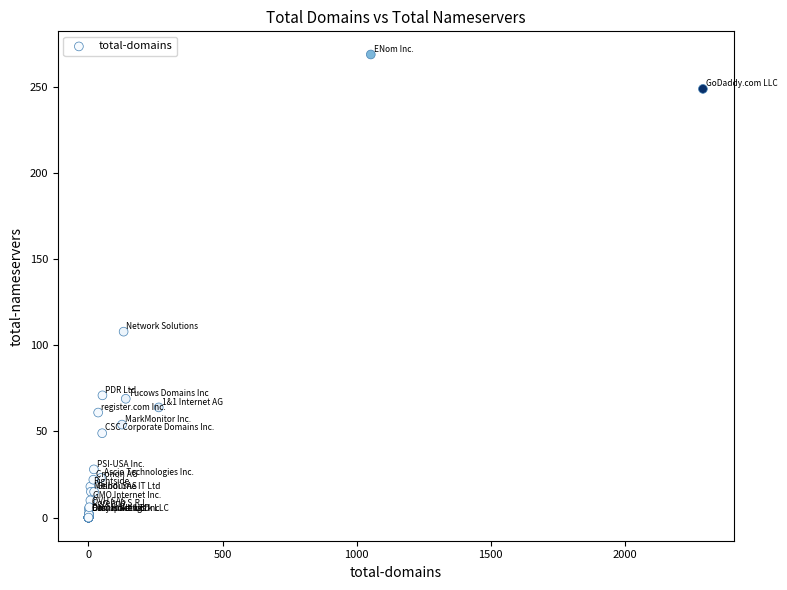

What Y value in the scatter plot is closest to 134?

108